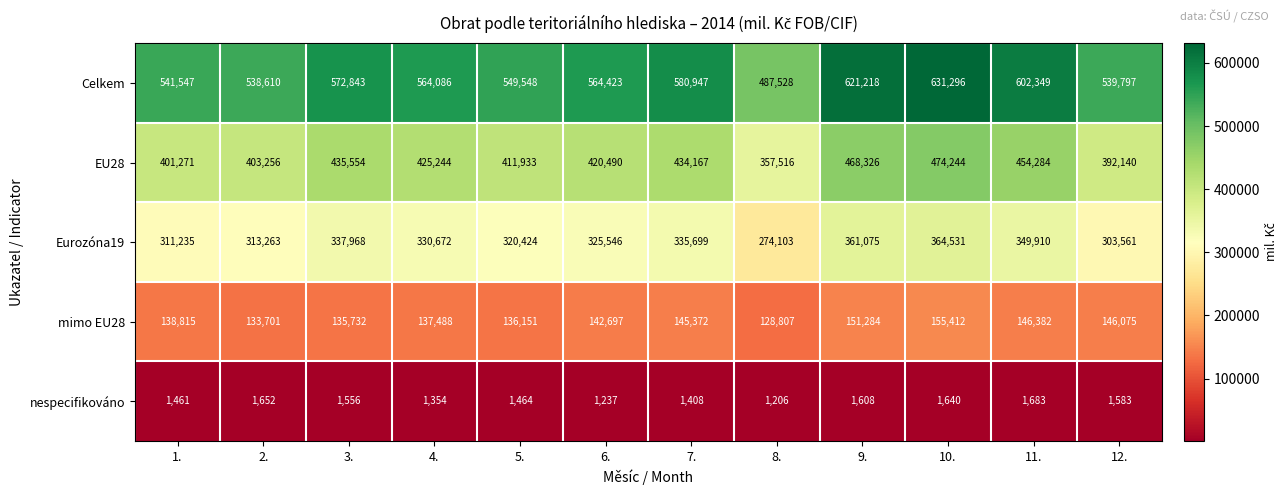

Which series has the largest range (max minus min)?

Celkem